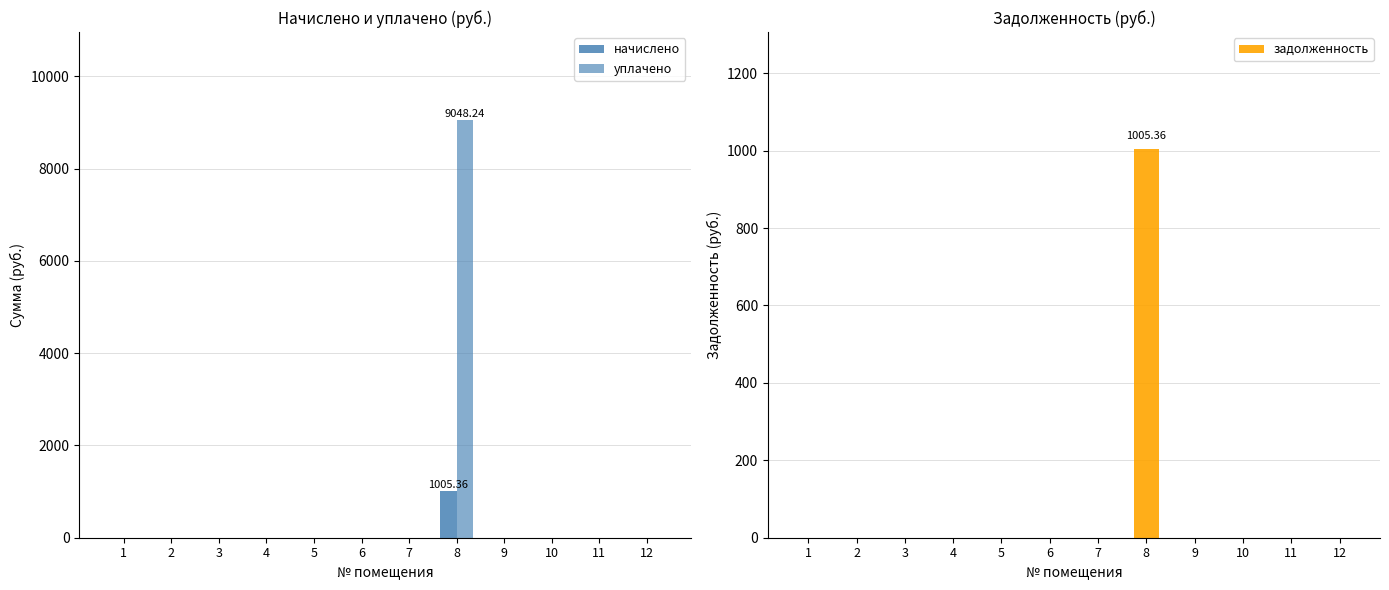

What is the difference between the maximum and second lowest values in the уплачено series?

9048.2